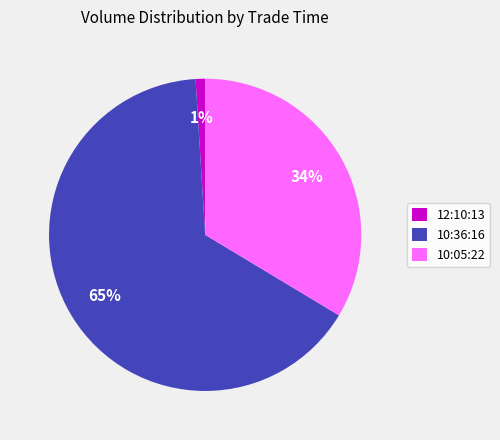

Is it true that 10:05:22 is 34% of the pie?

True